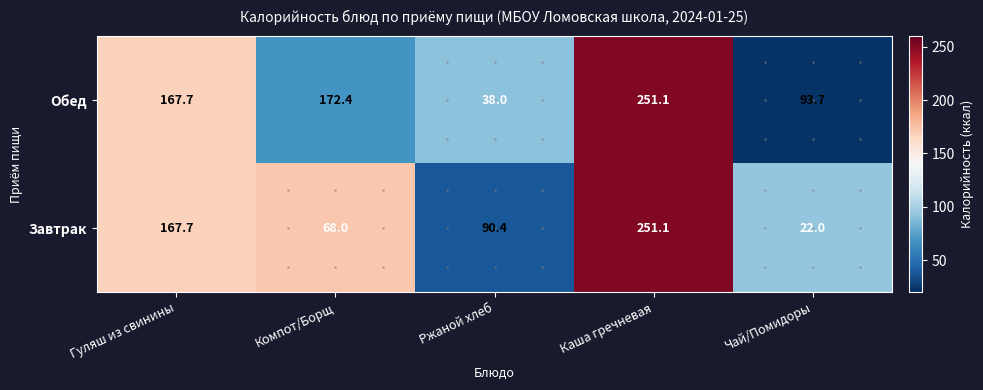

What is the difference between the Завтрак values at Компот/Борщ and Чай/Помидоры?

46.0